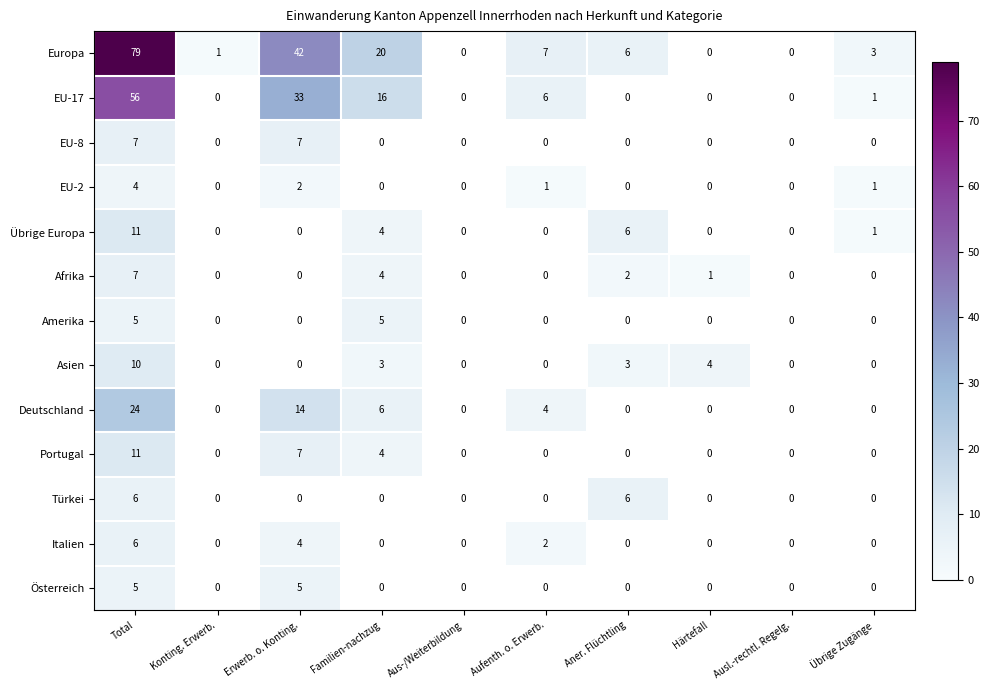

How many data points does each series have?

10